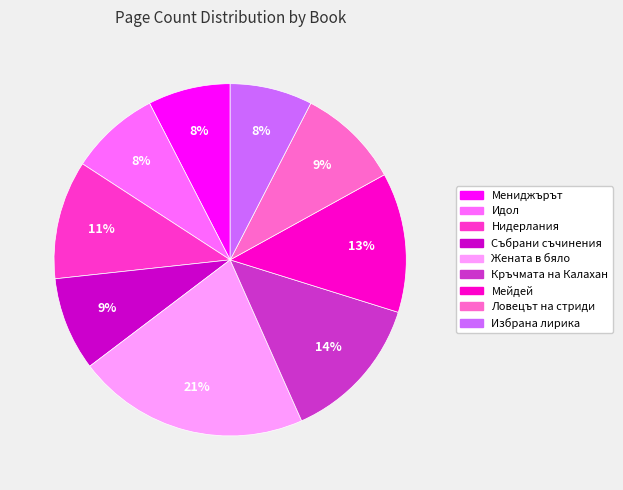

Is Жената в бяло the majority of the pie?

No